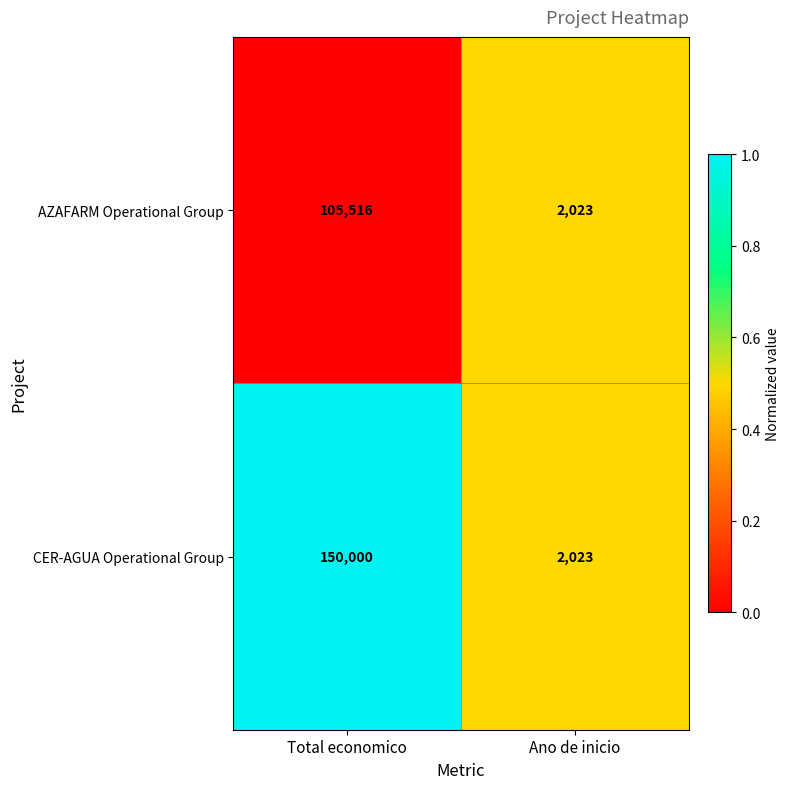

Reading right to left, extract all data points from this chart.

AZAFARM Operational Group: 2023	105516
CER-AGUA Operational Group: 2023	150000